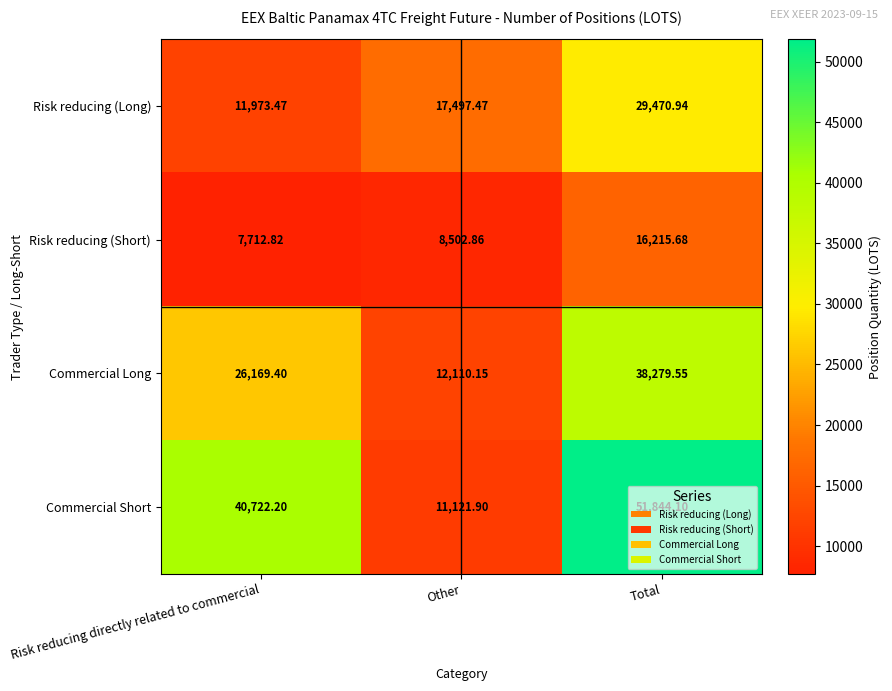

List the series in order of their overall mean, highest first.

Commercial Short, Commercial Long, Risk reducing (Long), Risk reducing (Short)